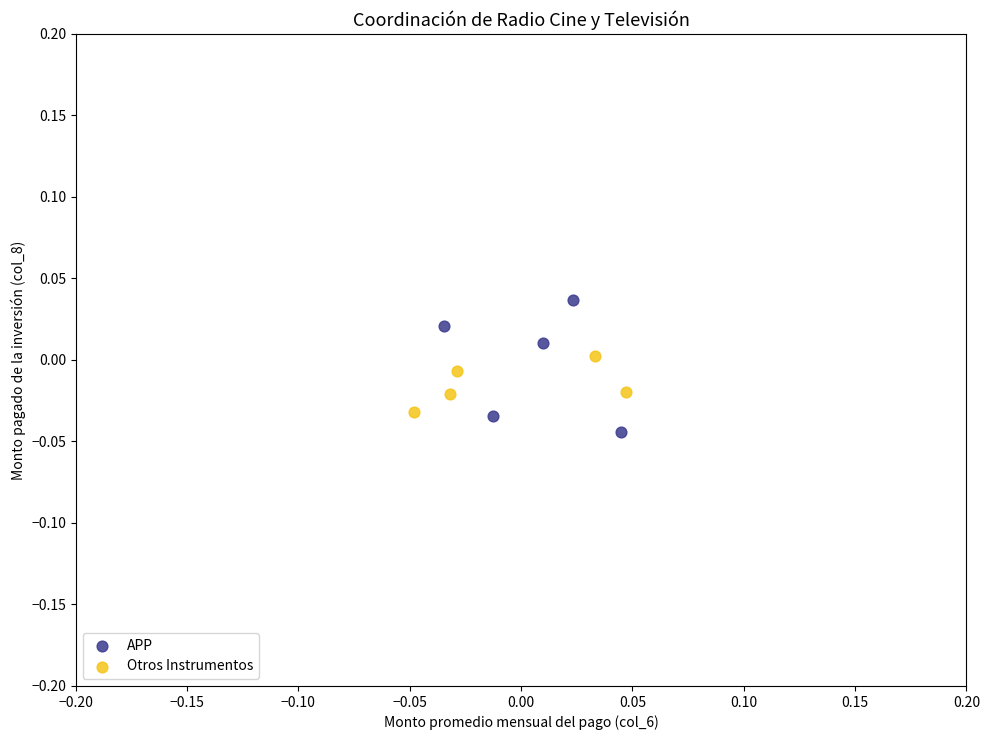

Which series has the largest Y range (max minus min)?

APP